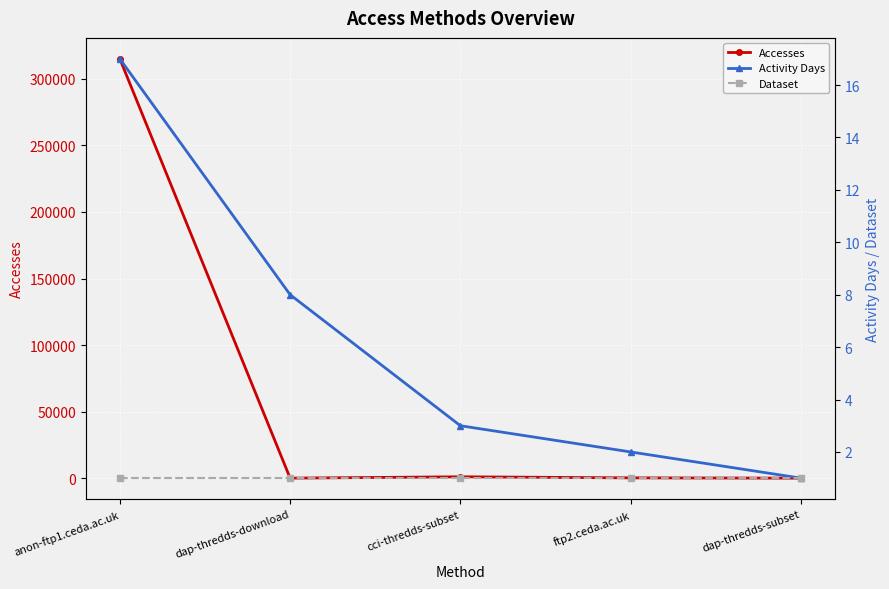

What is the average value of the Activity Days series?

6